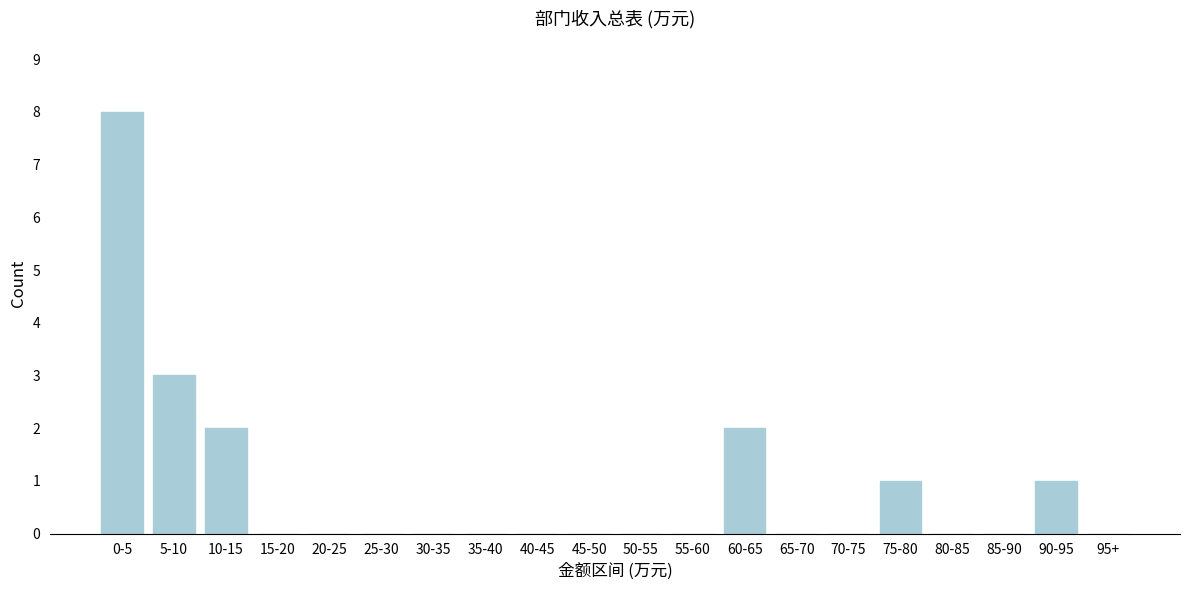

Reading right to left, transcribe all the data shown in this chart.

95+=0	90-95=1	85-90=0	80-85=0	75-80=1	70-75=0	65-70=0	60-65=2	55-60=0	50-55=0	45-50=0	40-45=0	35-40=0	30-35=0	25-30=0	20-25=0	15-20=0	10-15=2	5-10=3	0-5=8